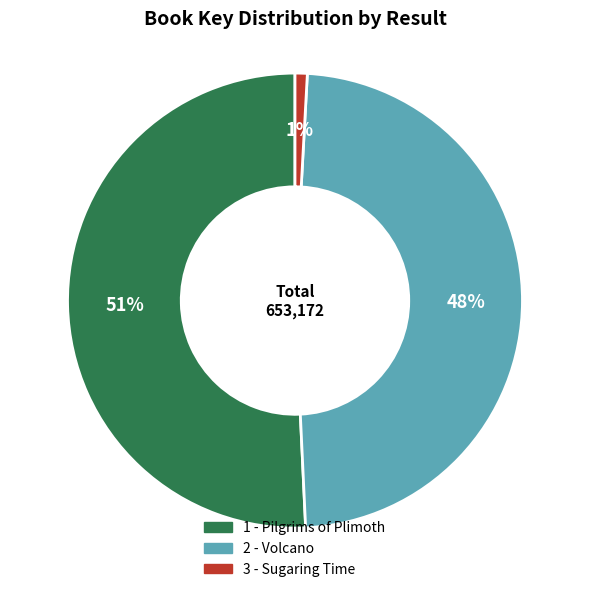

To the nearest percent, what is the difference between the largest and smallest slice percentages?

50%